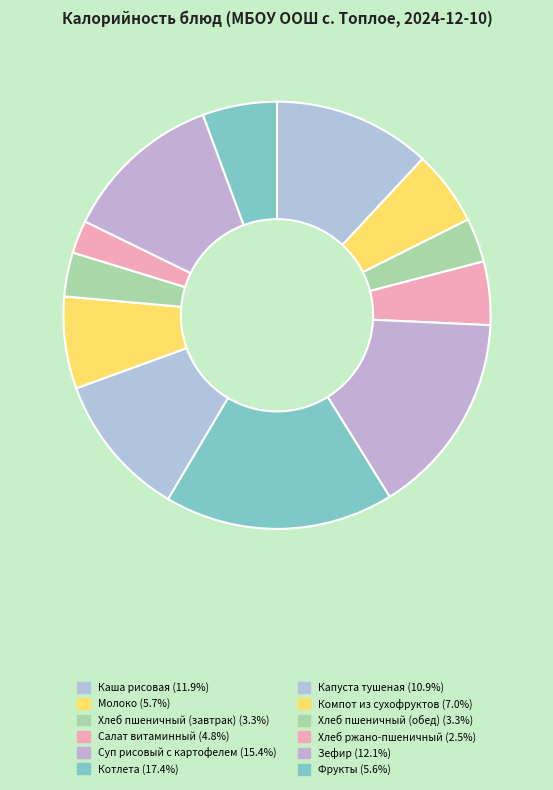

Which slice is the largest?

Котлета